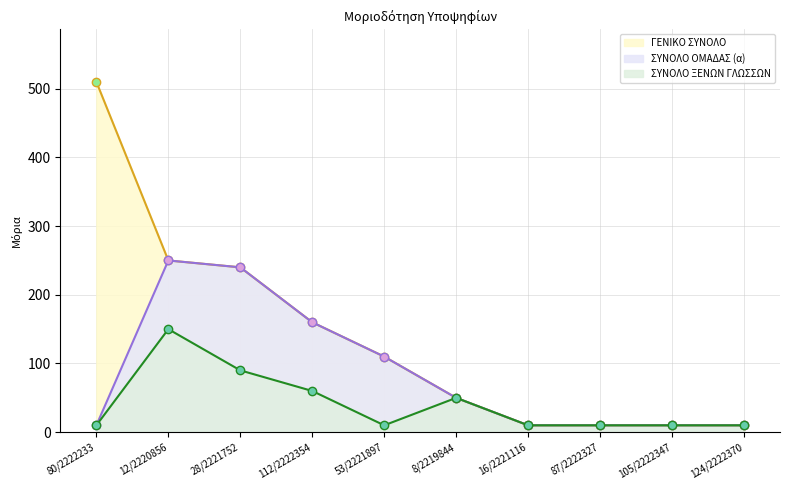

How many interior local peaks does the ΣΥΝΟΛΟ ΟΜΑΔΑΣ (α) series have?

1